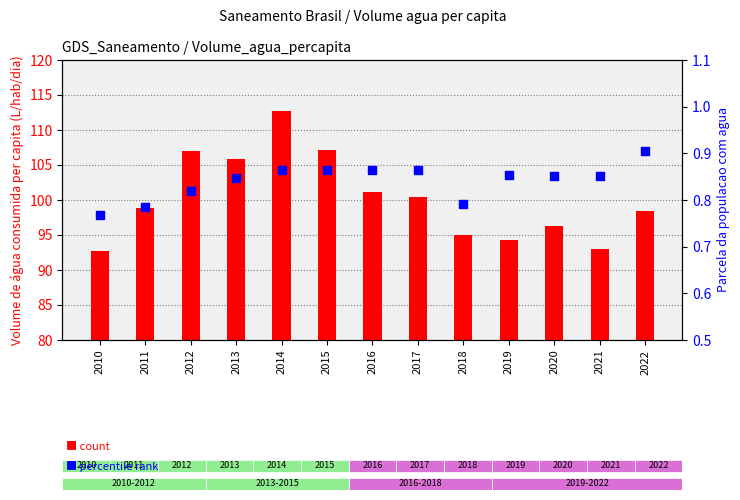

Which series has the widest spread of Y values?

Volume agua per capita (L/hab/dia)